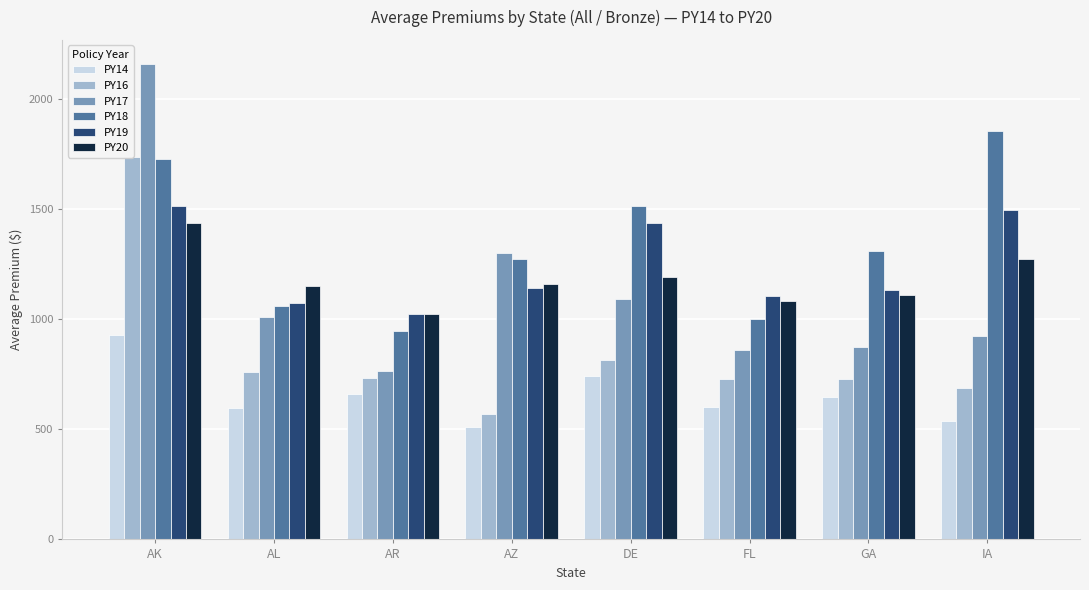

Between AL and IA, which is larger?

AL